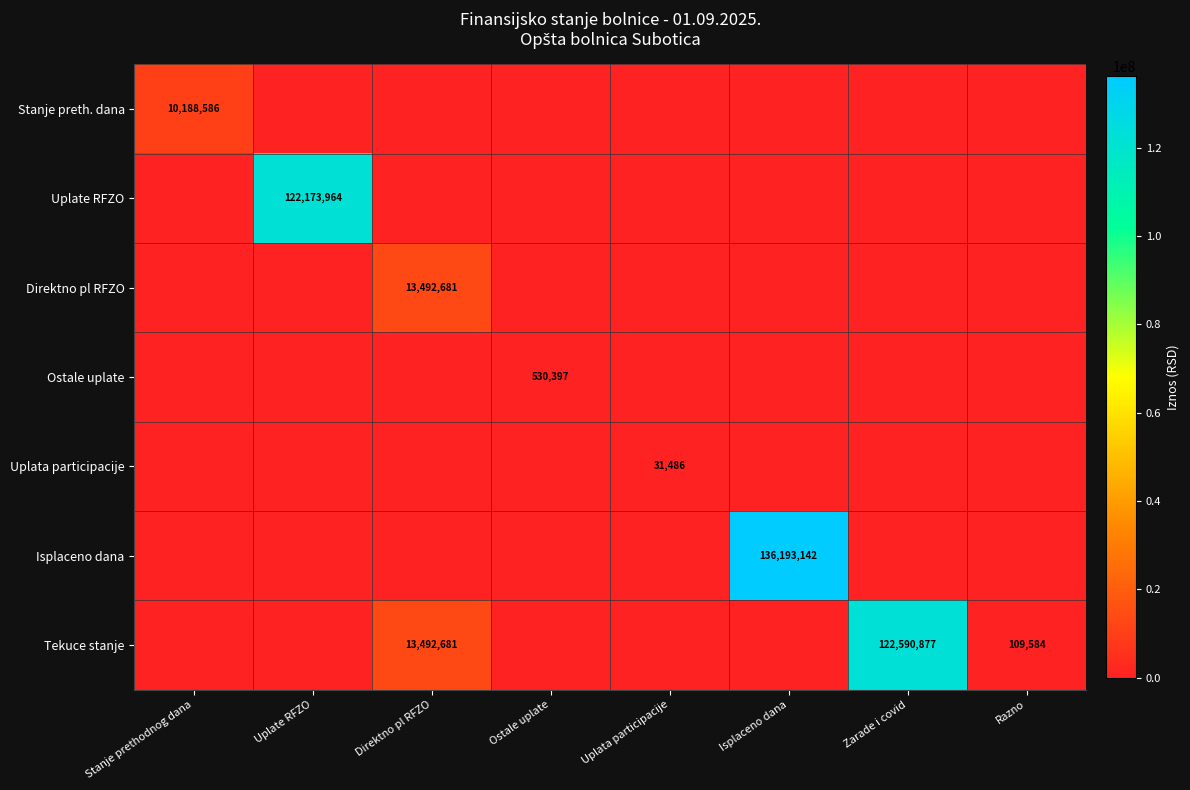

The value of Uplate RFZO at Uplate RFZO is 122173964. True or false?

True